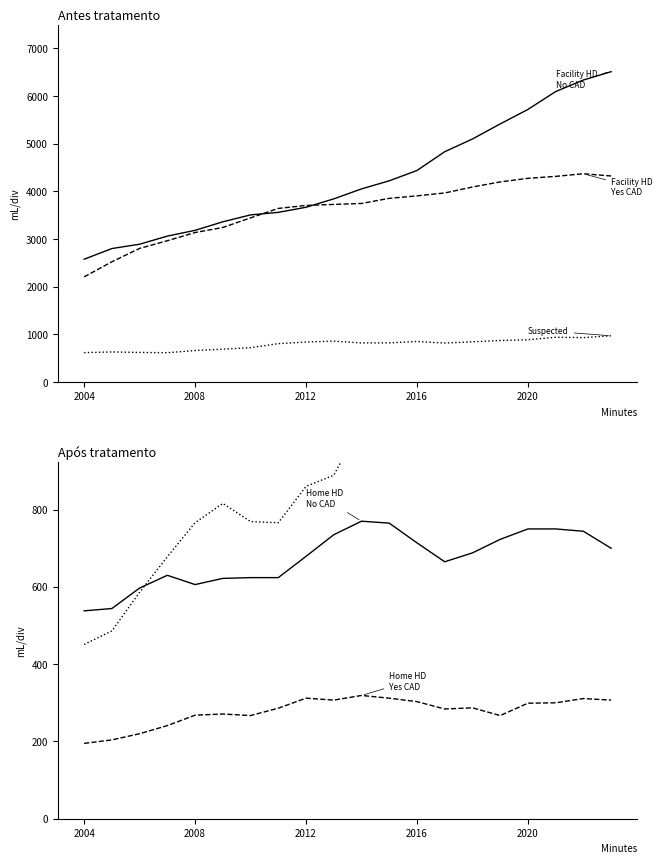

True or false: Facility HD - Yes has a value of 7503 at 15.

False